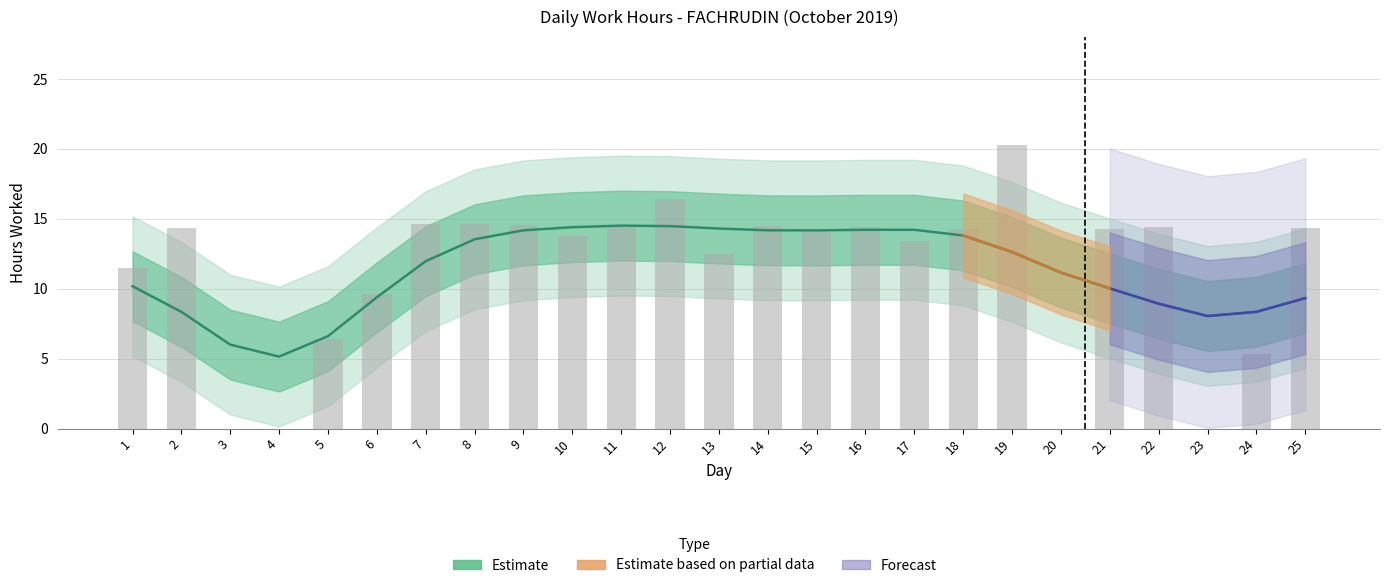

What is the maximum value shown in the chart?

20.3